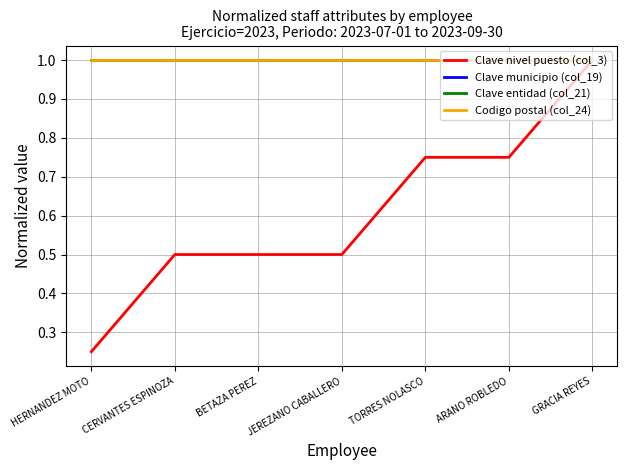

Does the chart display data point markers on the line(s)?

No